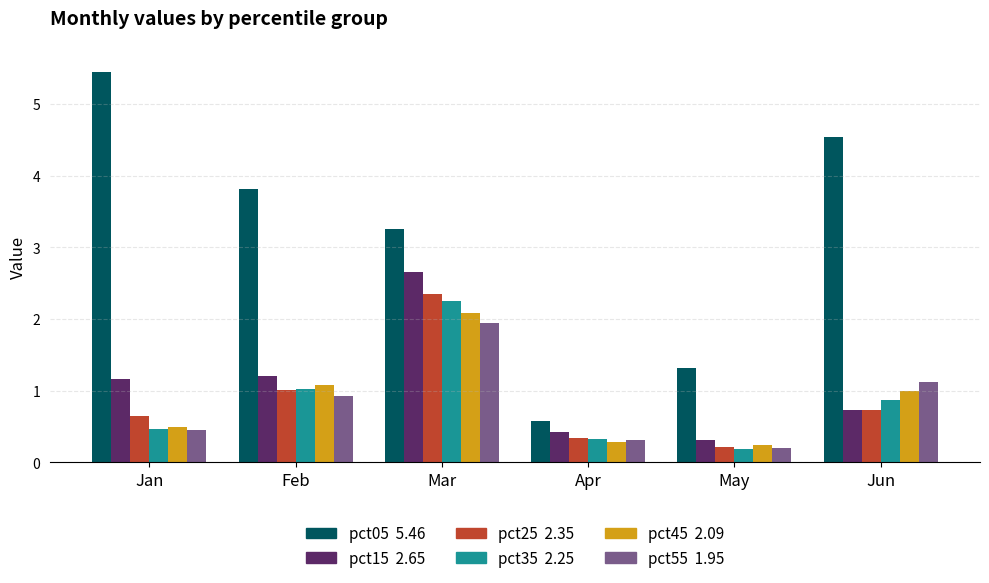

What is the total value across all series at Apr?

2.3